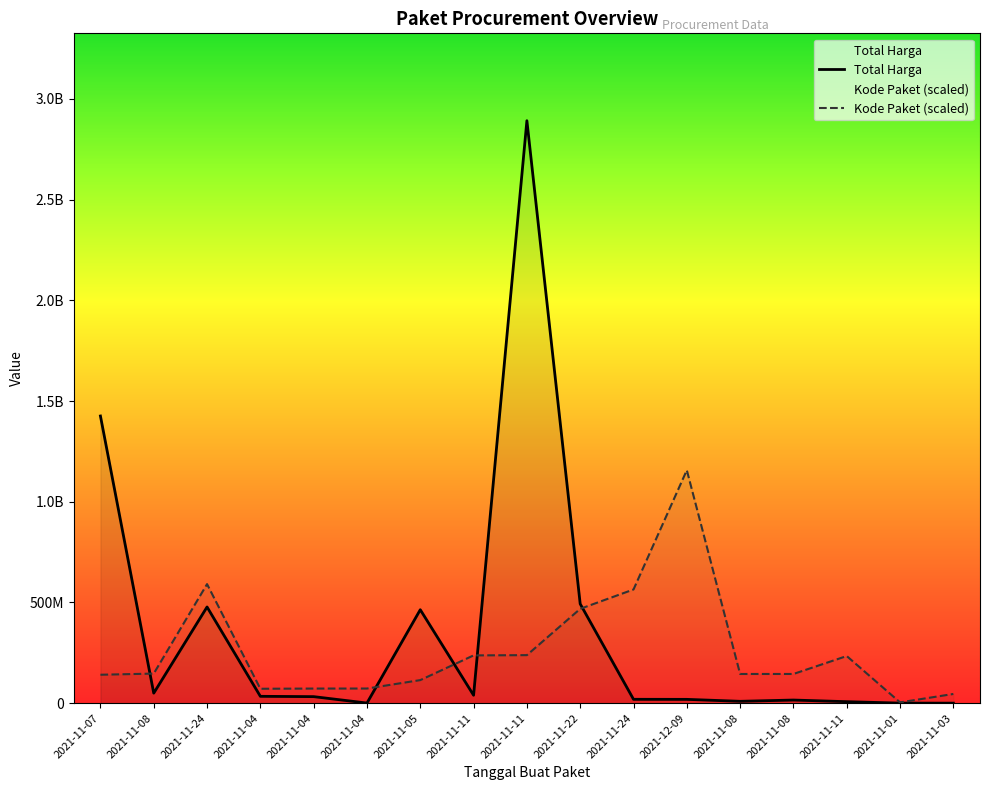

What is the highest value of the Kode Paket series?

1156848800.0